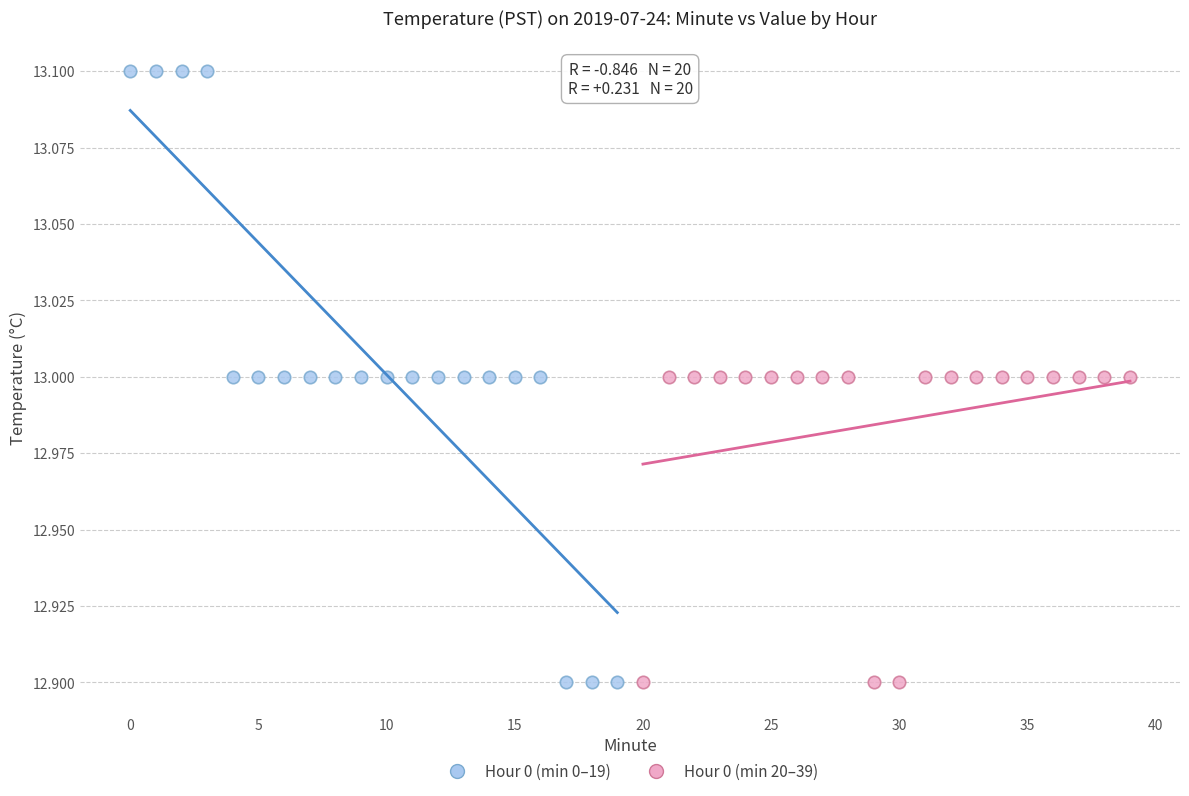

What are all the series names shown in the legend?

Hour 0 (min 0–19), Hour 0 (min 20–39)